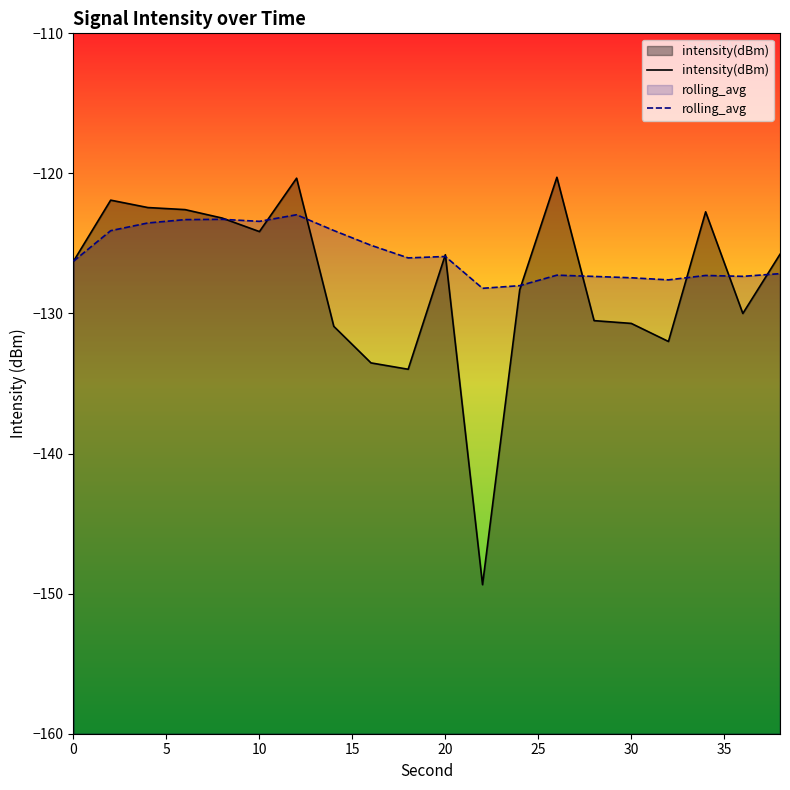

True or false: intensity(dBm) and rolling_avg intersect in this chart.

True